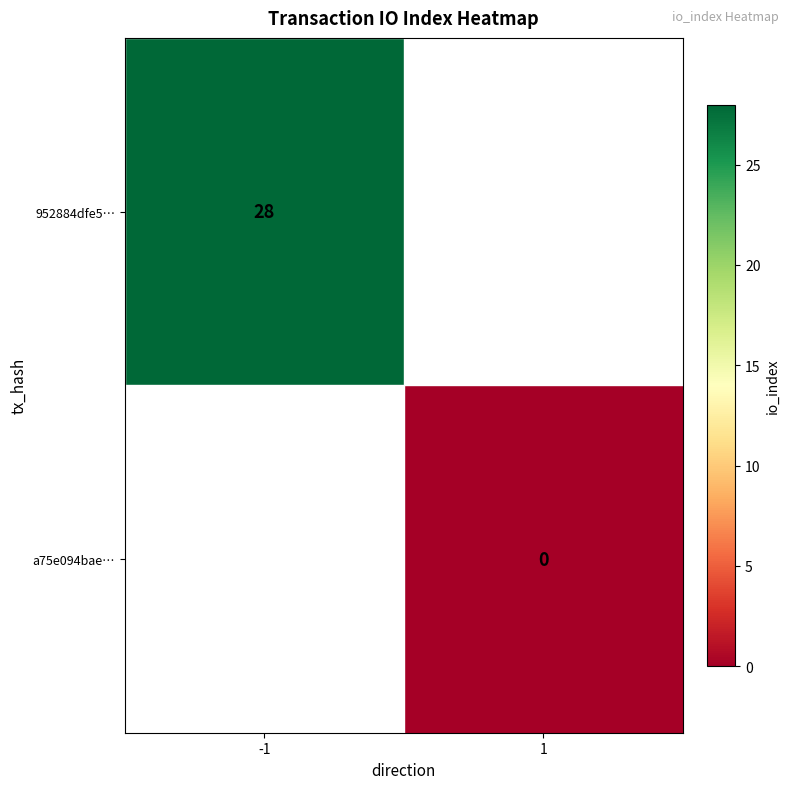

The 952884dfe5… series shows 16 at -1. True or false?

False